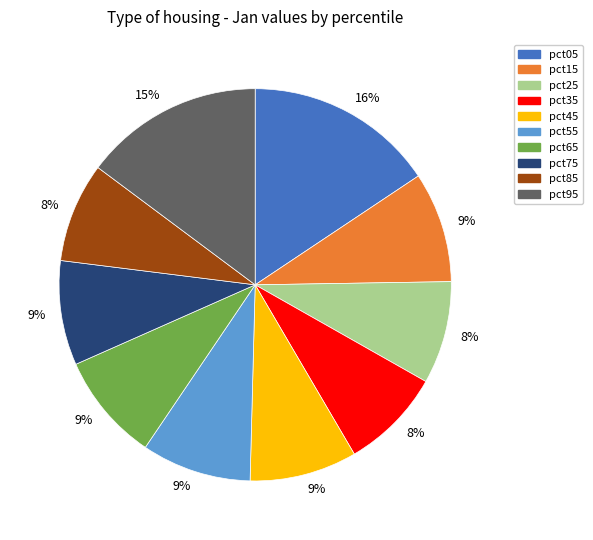

Between pct65 and pct35, which is larger?

pct65